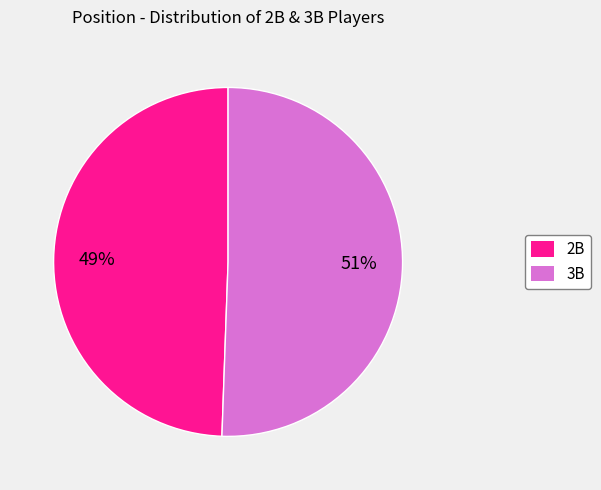

What is the largest slice in the pie chart?

3B